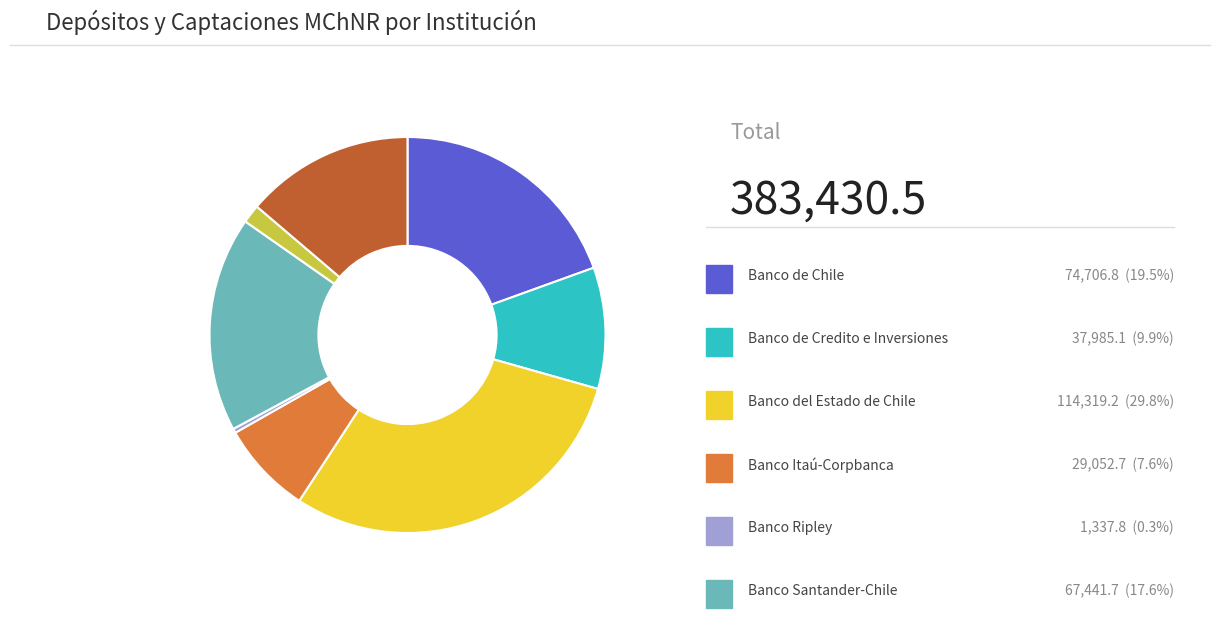

Is there any slice that represents more than half of the pie?

No